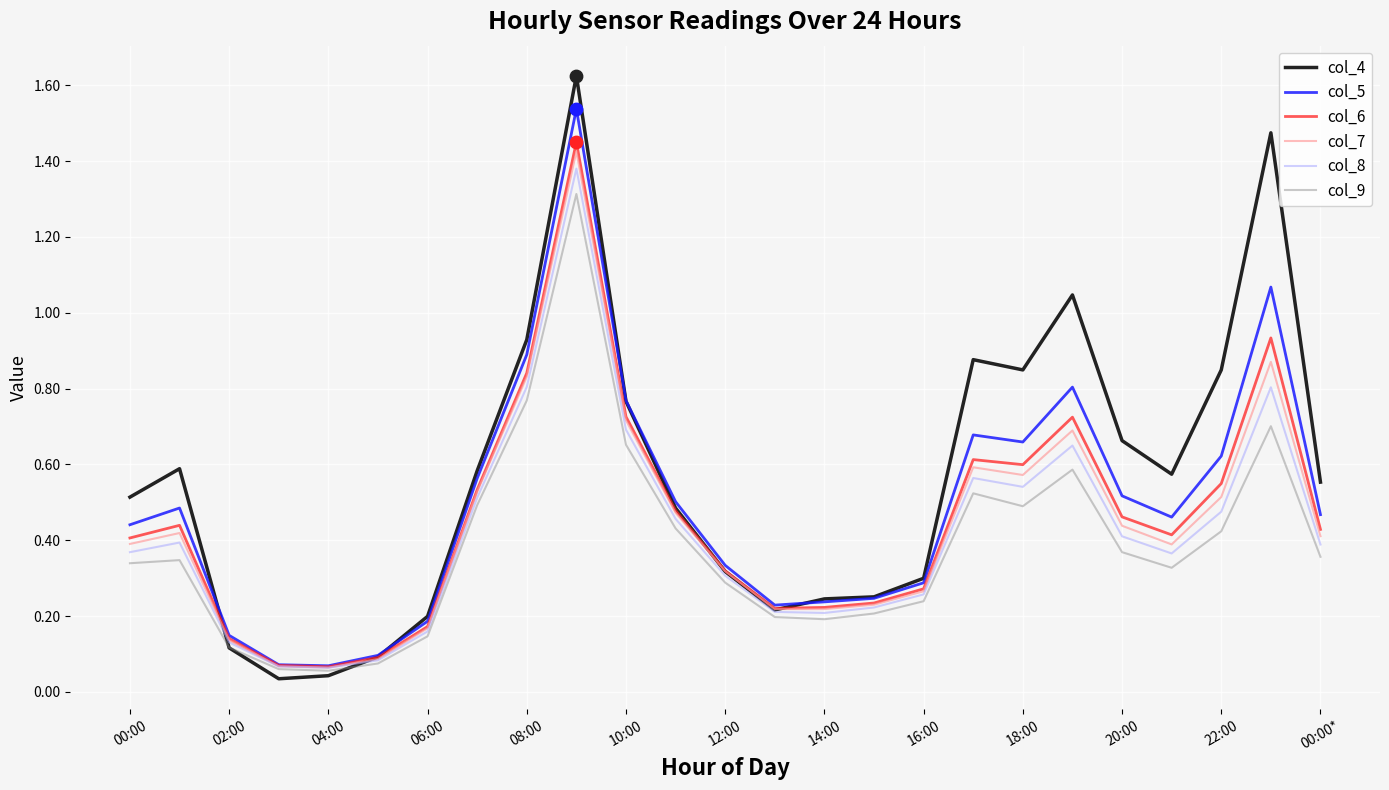

At how many categories does at least one series exceed 0?

25